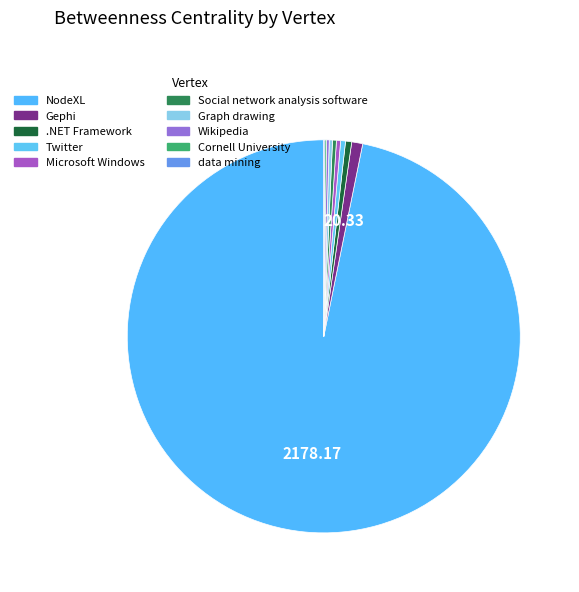

How many slices are in this pie chart?

10